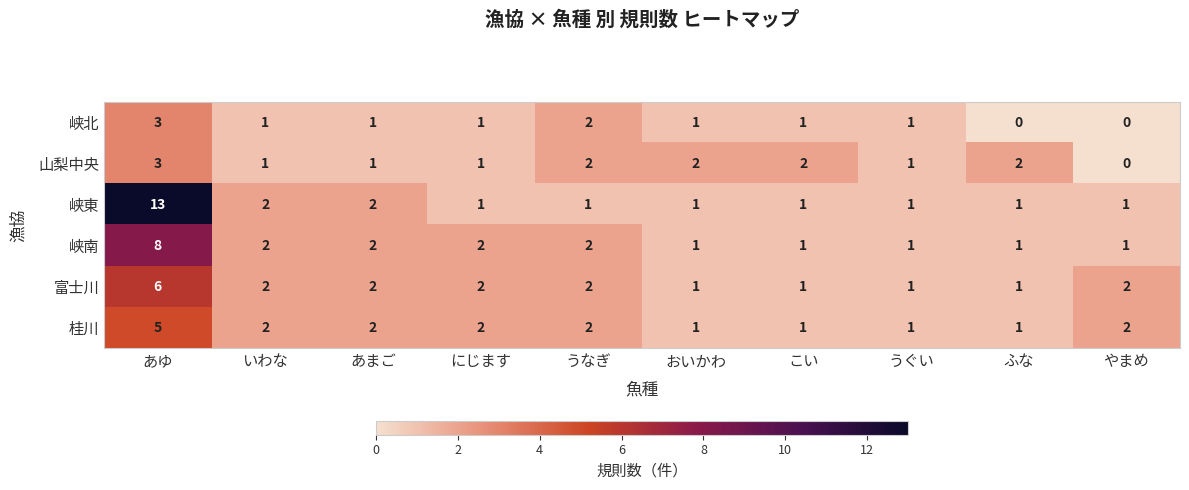

The value of 富士川 at あゆ is 1. True or false?

False